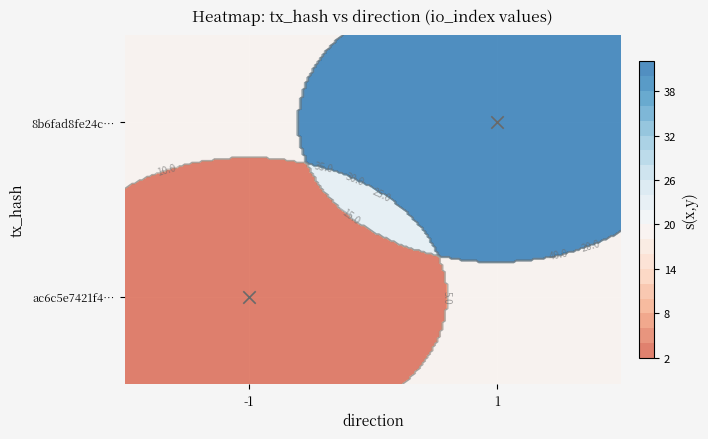

What is the sum of the 8b6fad8fe24cab59a2188dfac5f814119b0257e values at direction and io_index?

43